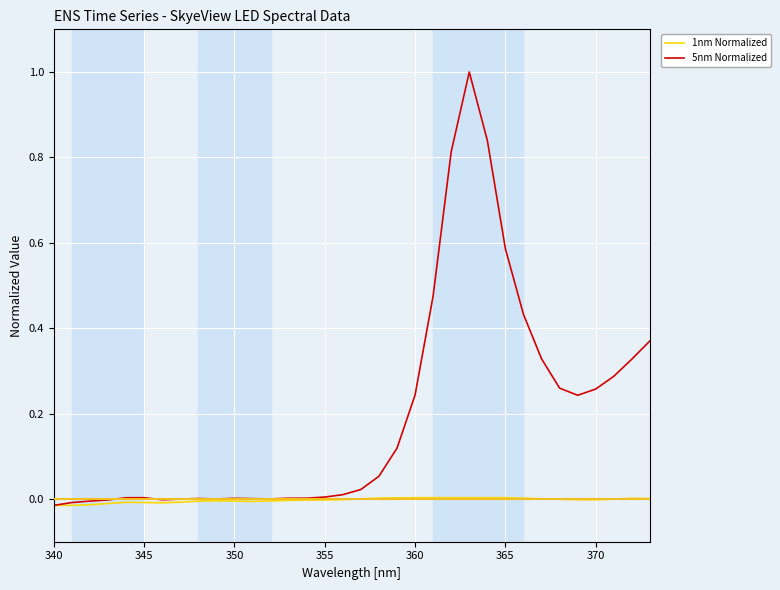

List the series in order of their overall mean, highest first.

5nm Normalized, 1nm Normalized